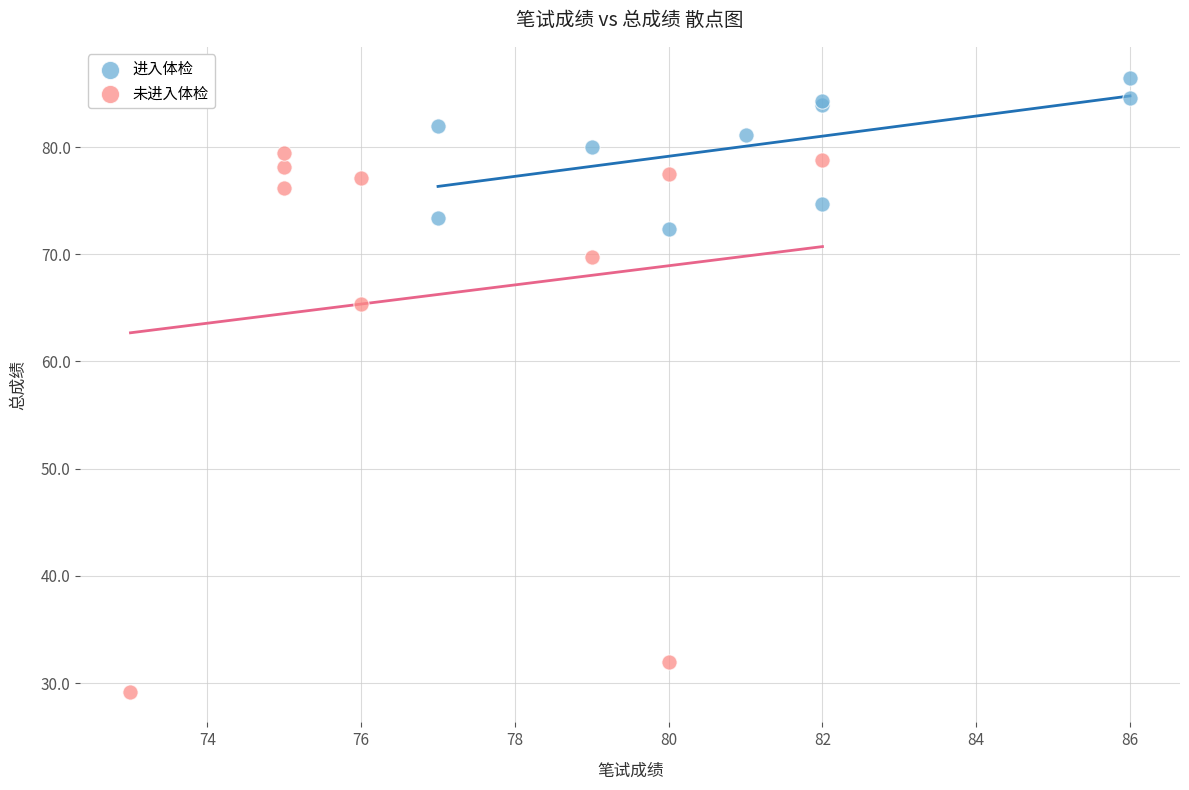

Which series contains the highest Y value?

进入体检